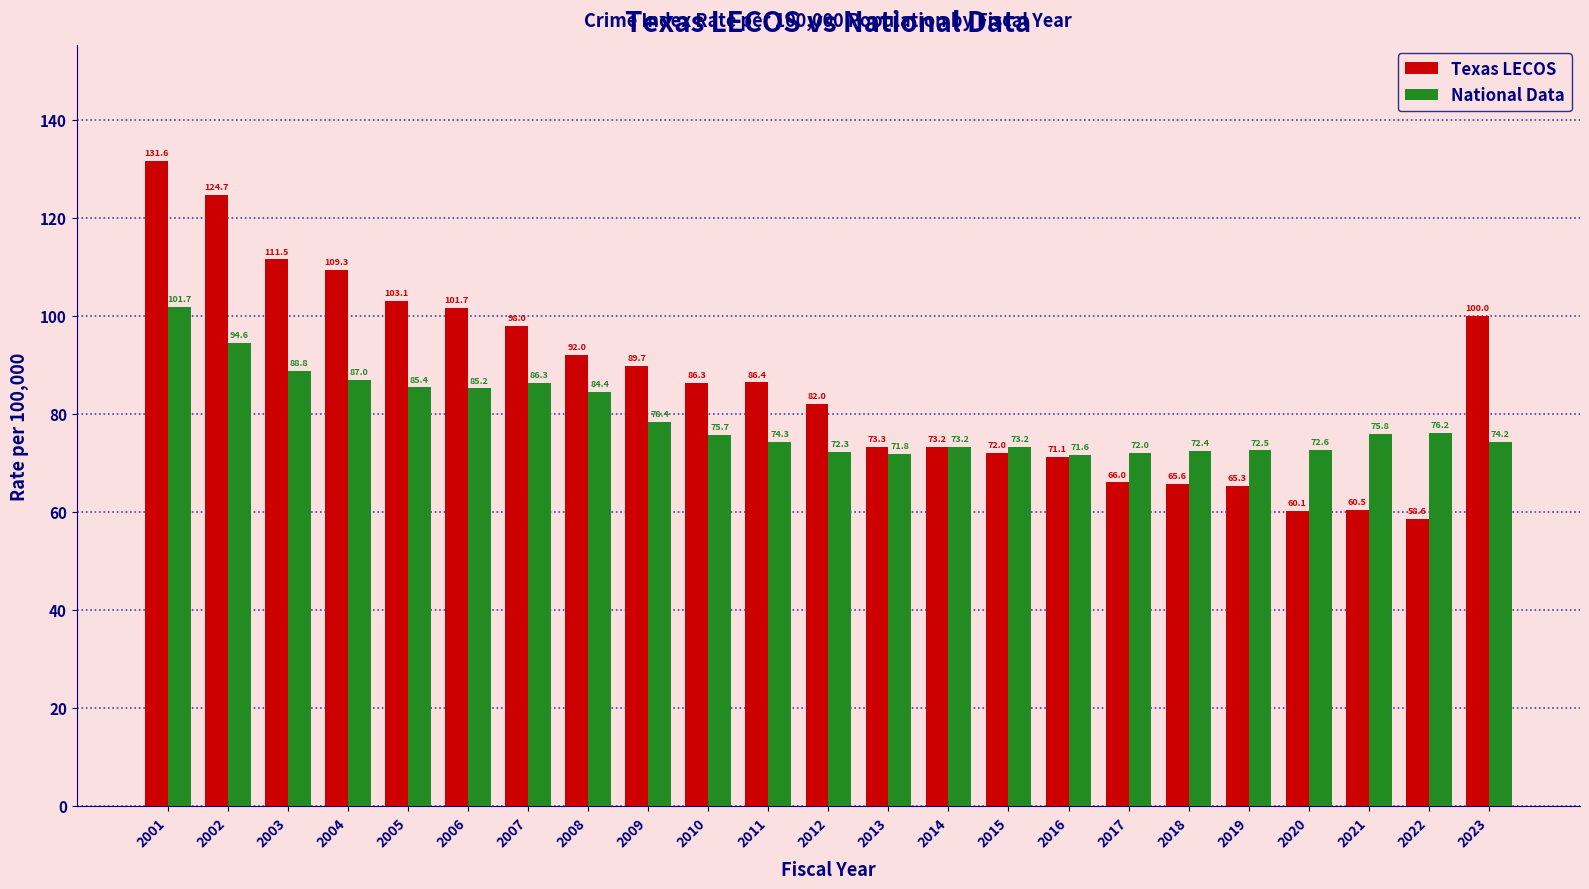

List the series in order of their peak value, lowest first.

National Data, Texas LECOS